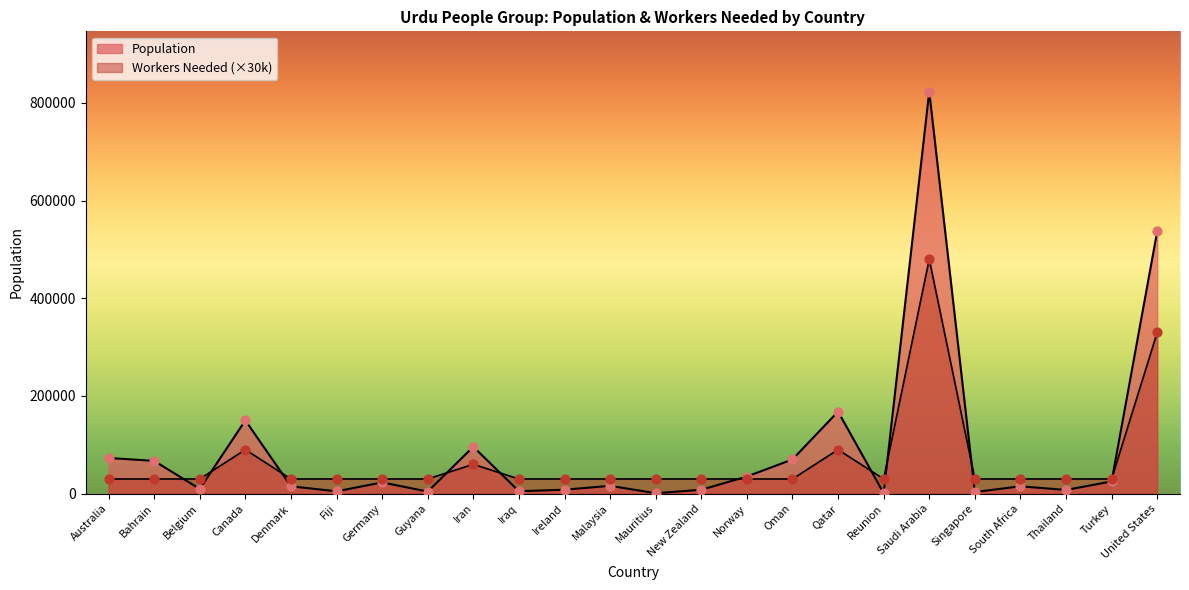

At how many categories does at least one series exceed 614933?

1